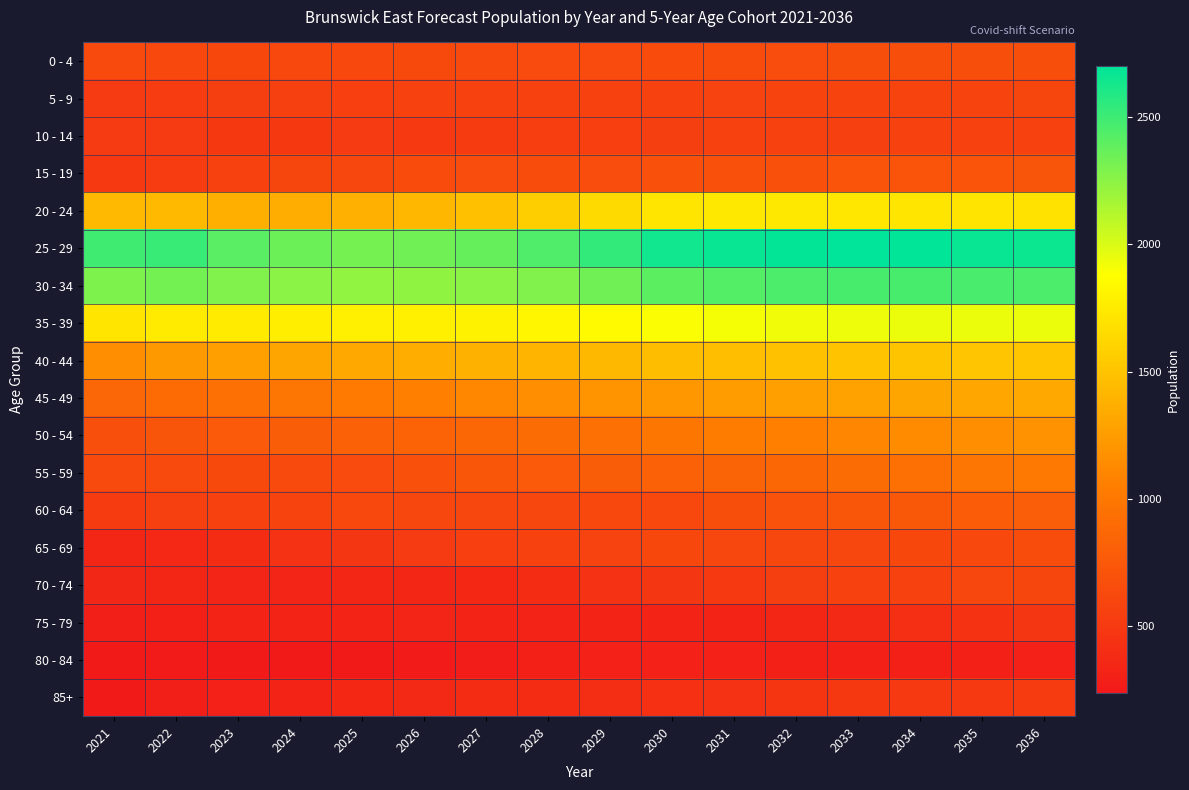

What is the total value across all series at 2030?

18346